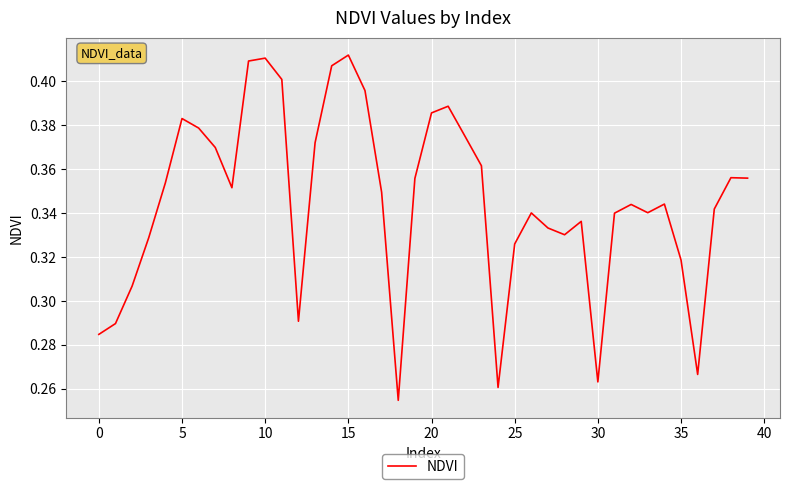

At which label is the value closest to 0?

18